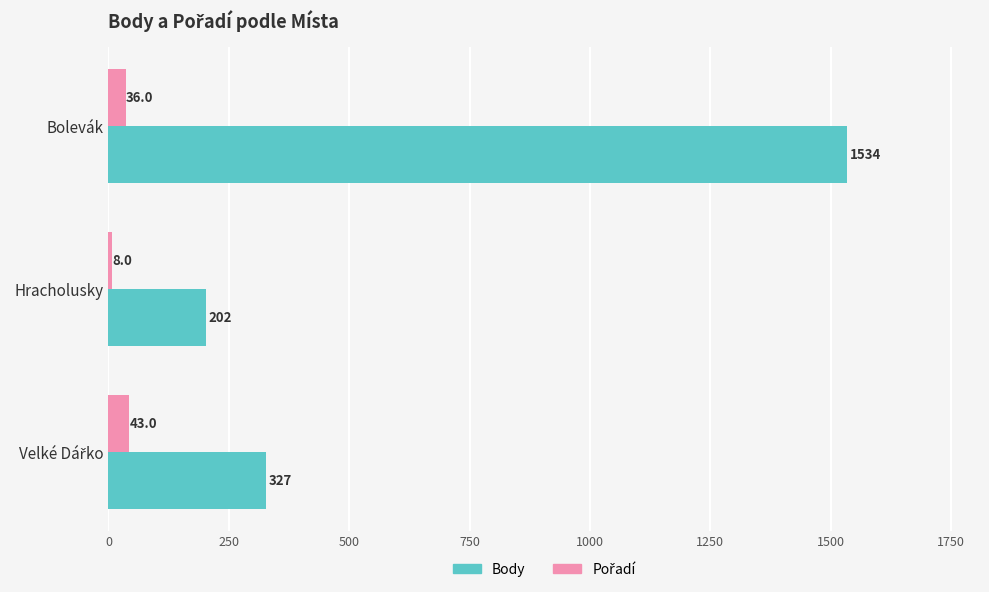

At which category is the sum across all series the highest?

Bolevák